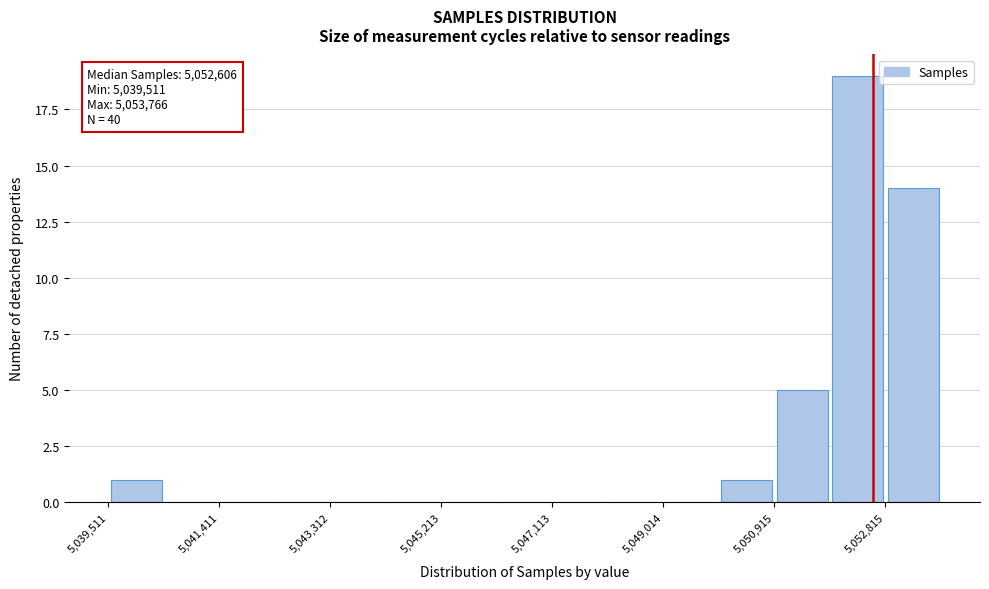

Which range on the x-axis has the tallest bar?

5051800 to 5052800